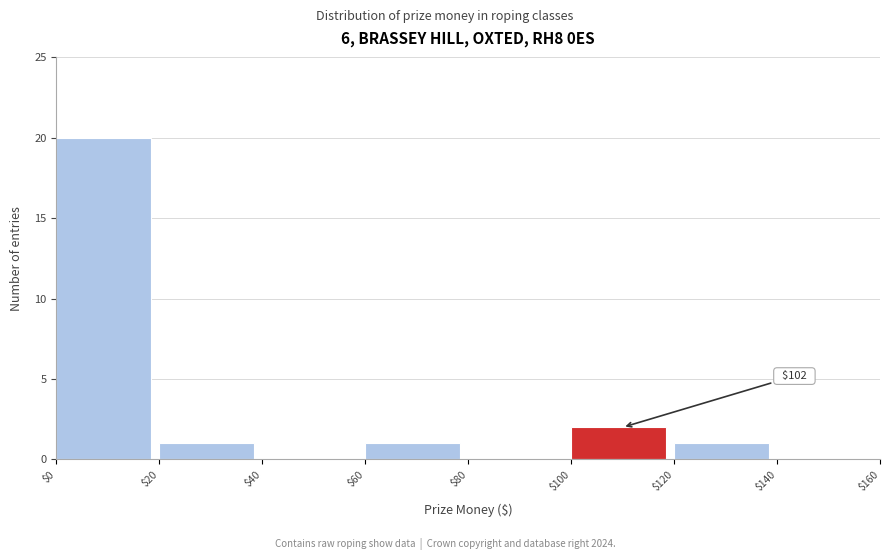

Over which range of the x-axis is the bar tallest?

$0 to $20